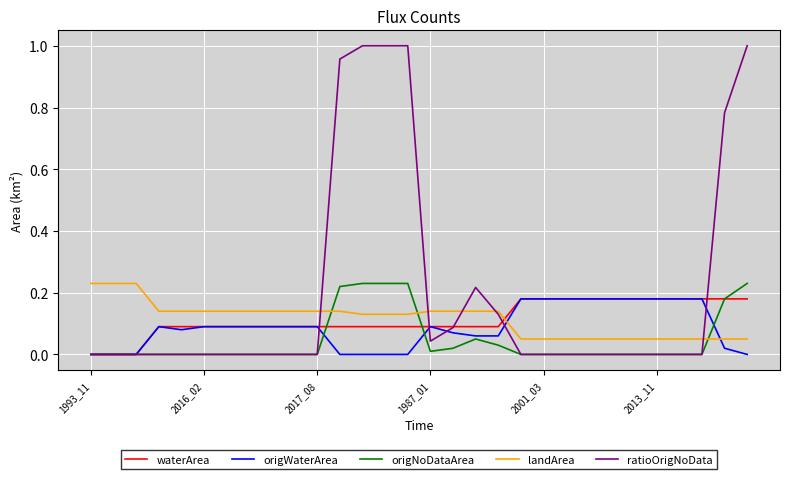

How many times do landArea and origNoDataArea cross each other?

3